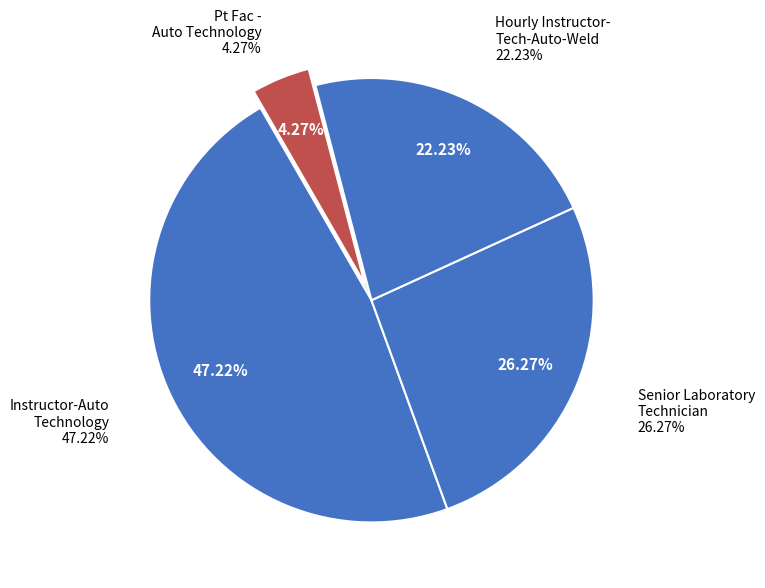

Which category has the biggest portion of the pie?

Instructor-Auto Technology